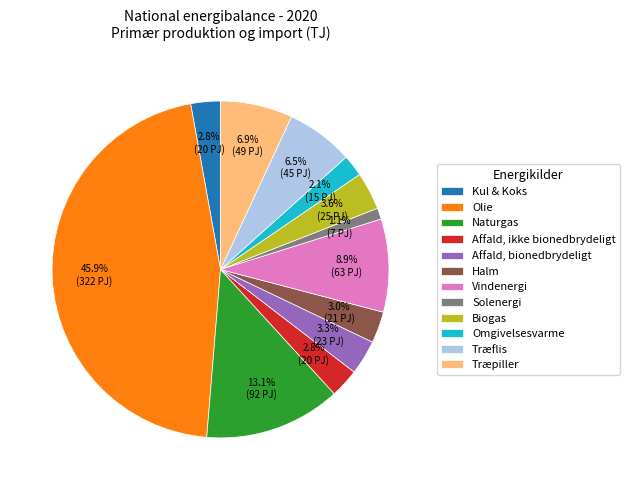

Which slice is the smallest?

Solenergi